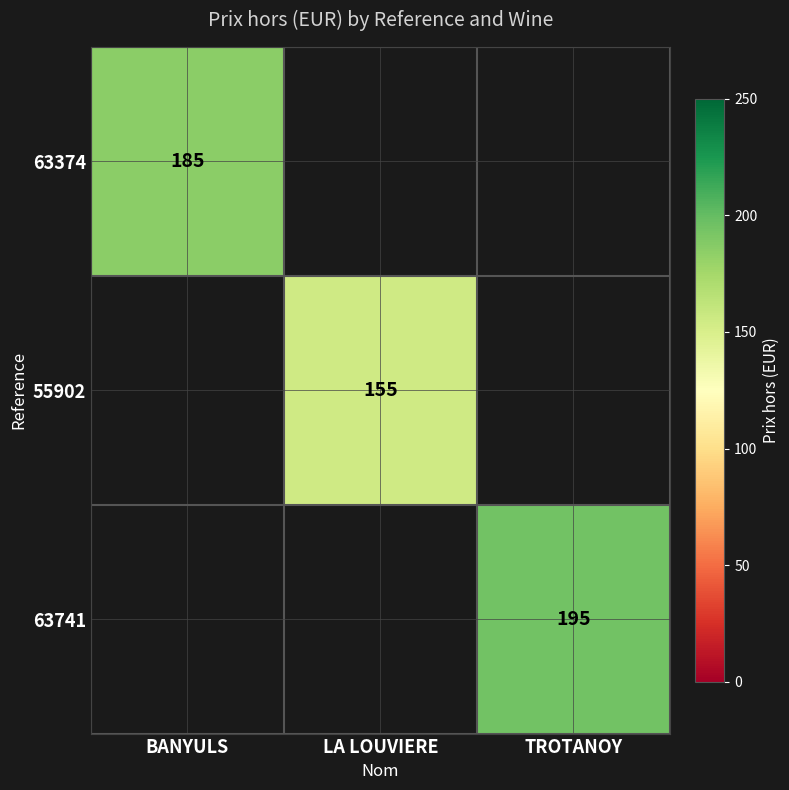

Is the value of 63374 at BANYULS greater than the value of 63741 at TROTANOY?

No